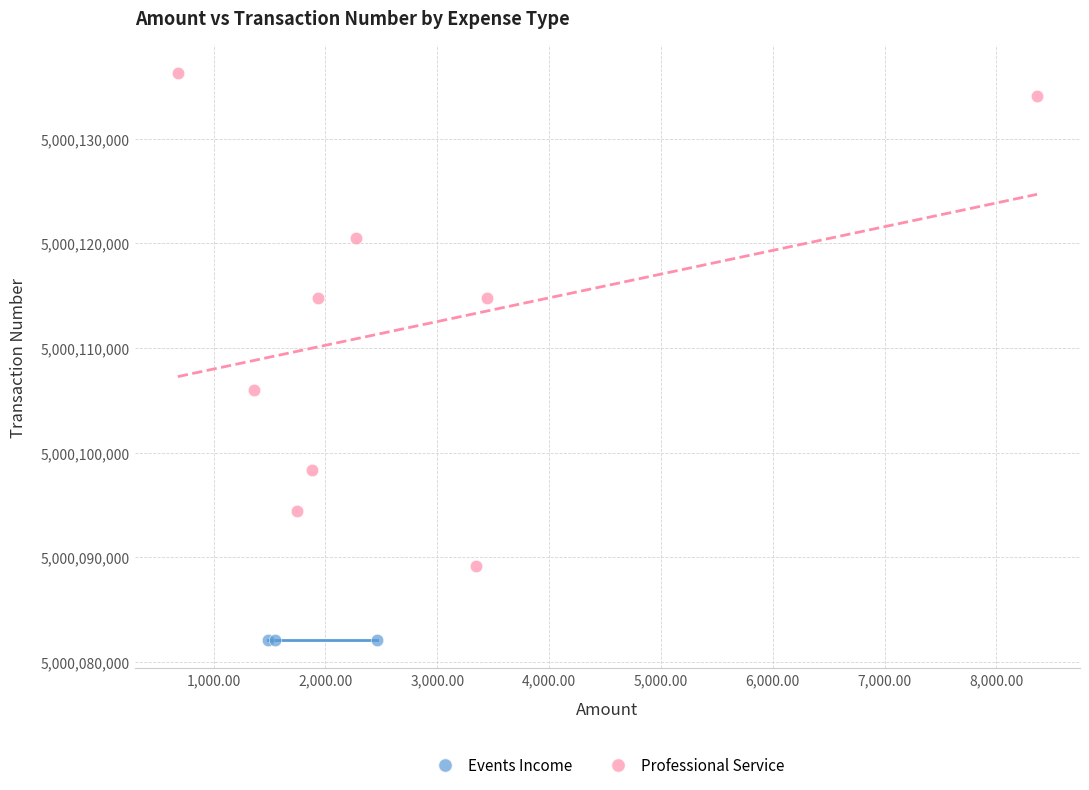

Which series reaches the minimum Y coordinate?

Events Income